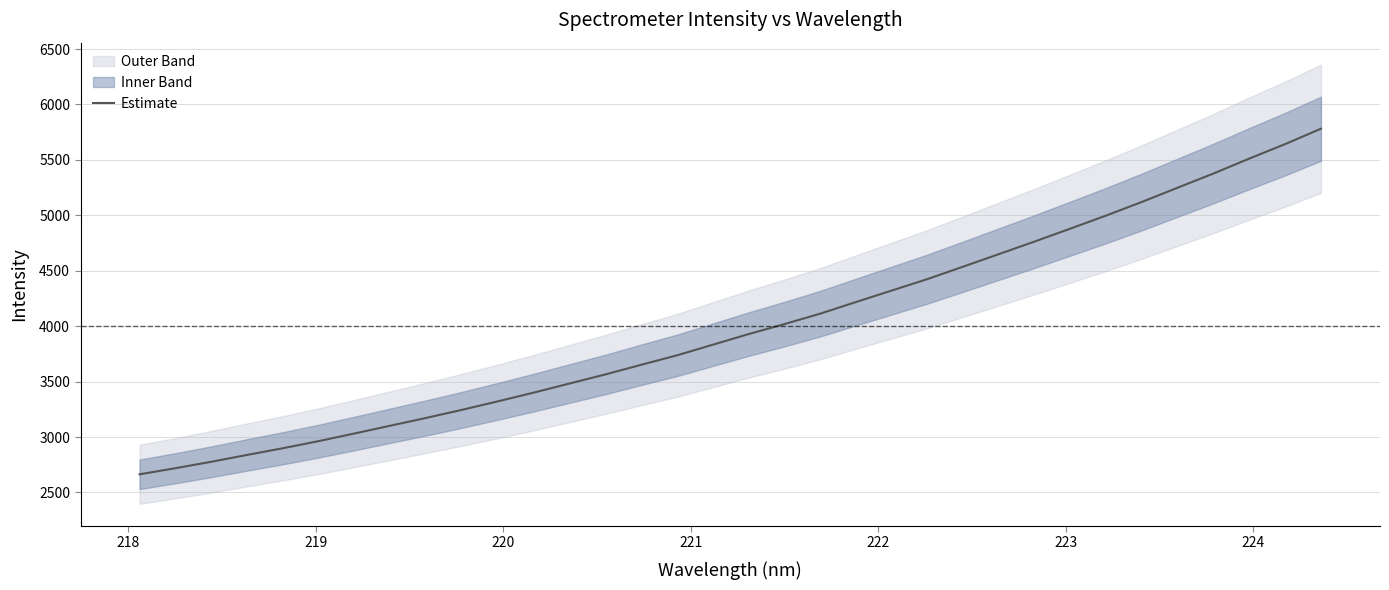

How many data points does each series have?

34